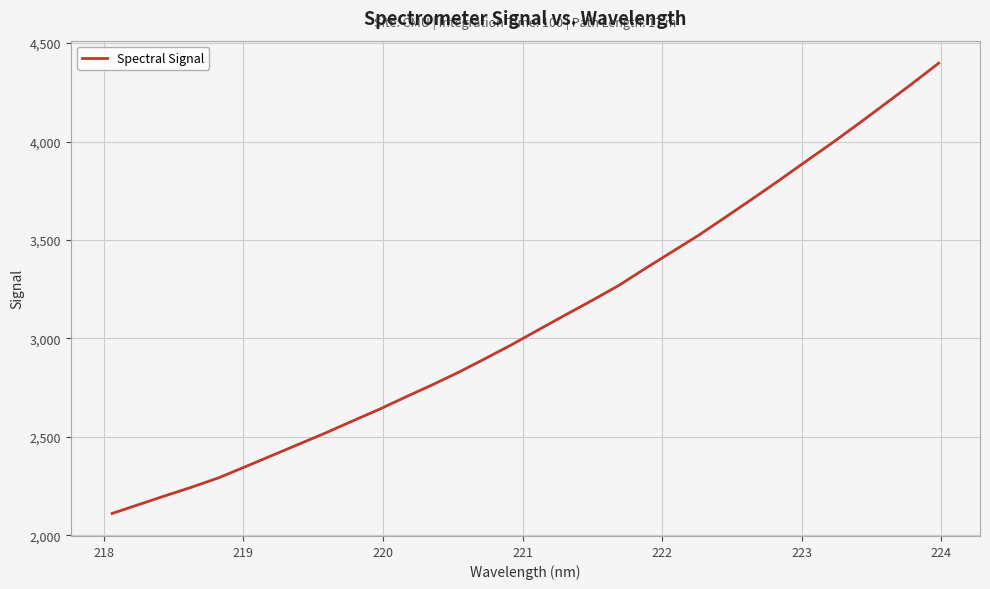

What is the difference between the maximum and minimum values?

2286.8